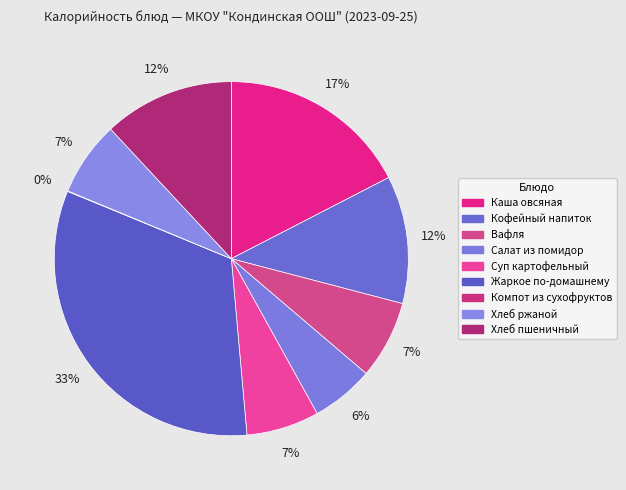

Which slice is the smallest?

Компот из сухофруктов